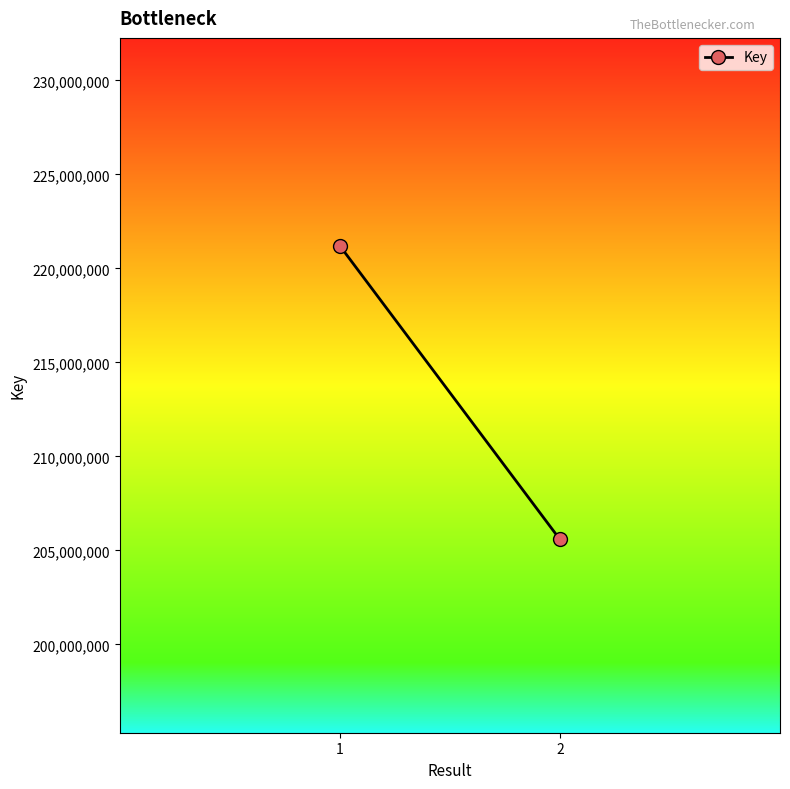

Reading left to right, what are all the values shown in this chart?

1=221204350	2=205584576